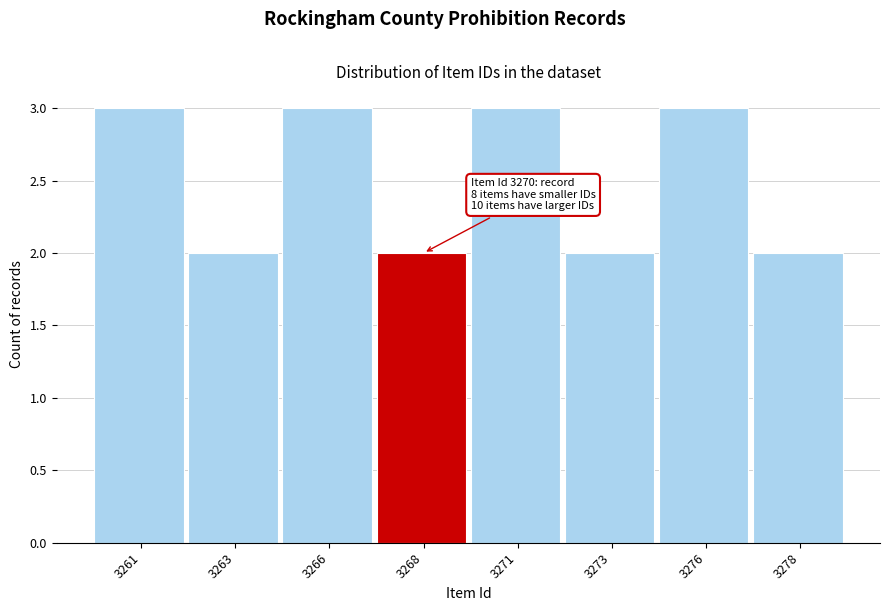

Reading left to right, what are all the values shown in this chart?

3261=3	3263=2	3266=3	3268=2	3271=3	3273=2	3276=3	3278=2